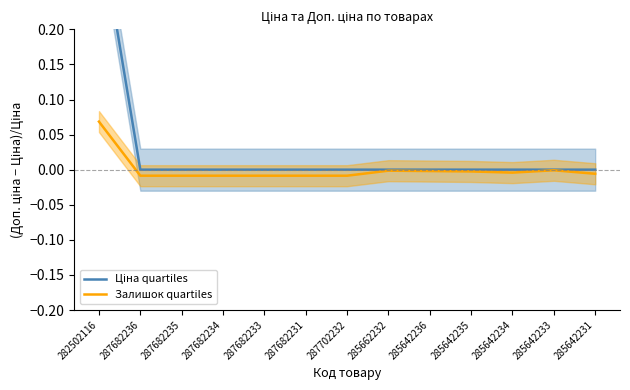

True or false: Залишок quartiles and Ціна quartiles cross at least once.

False